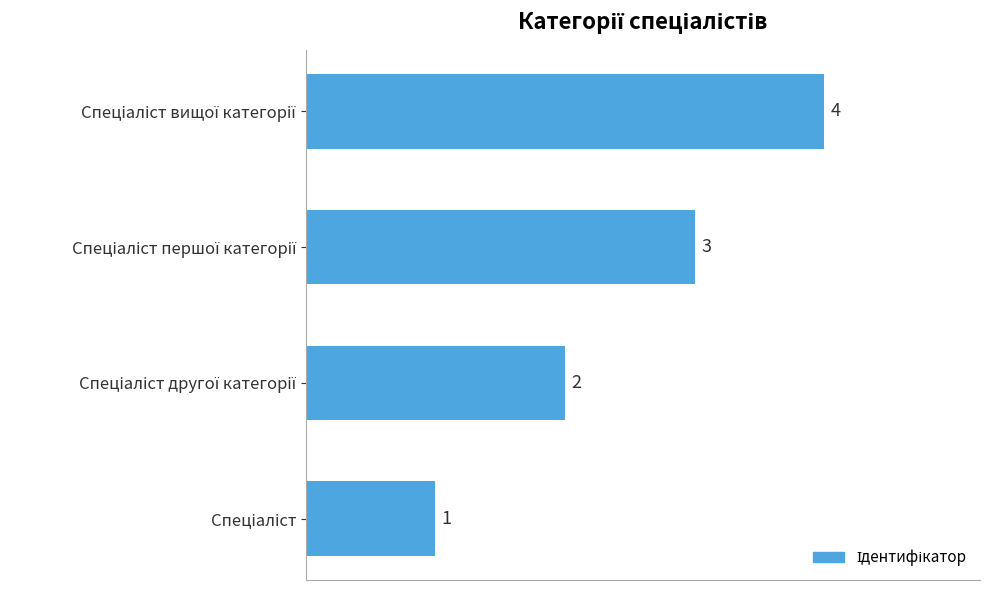

What is the difference between the maximum and minimum values?

3